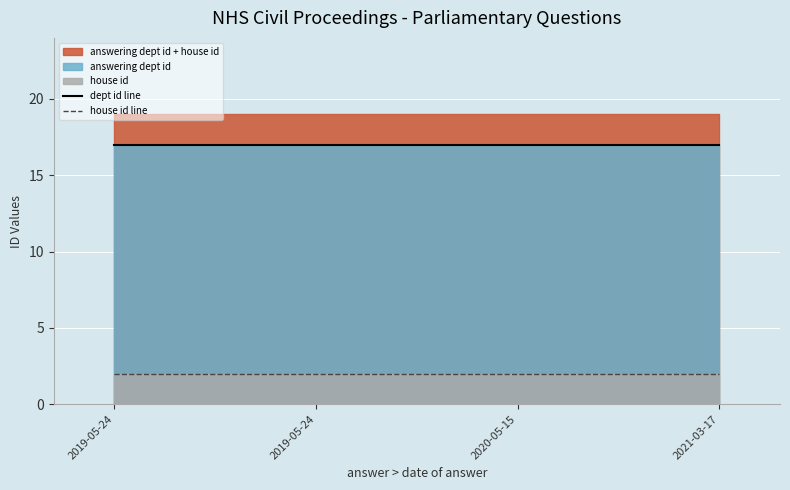

Reading right to left, list all the values displayed in this chart.

dept id line: 2021-03-17=17	2020-05-15=17	2019-05-24=17	2019-05-24=17
house id line: 2021-03-17=2	2020-05-15=2	2019-05-24=2	2019-05-24=2